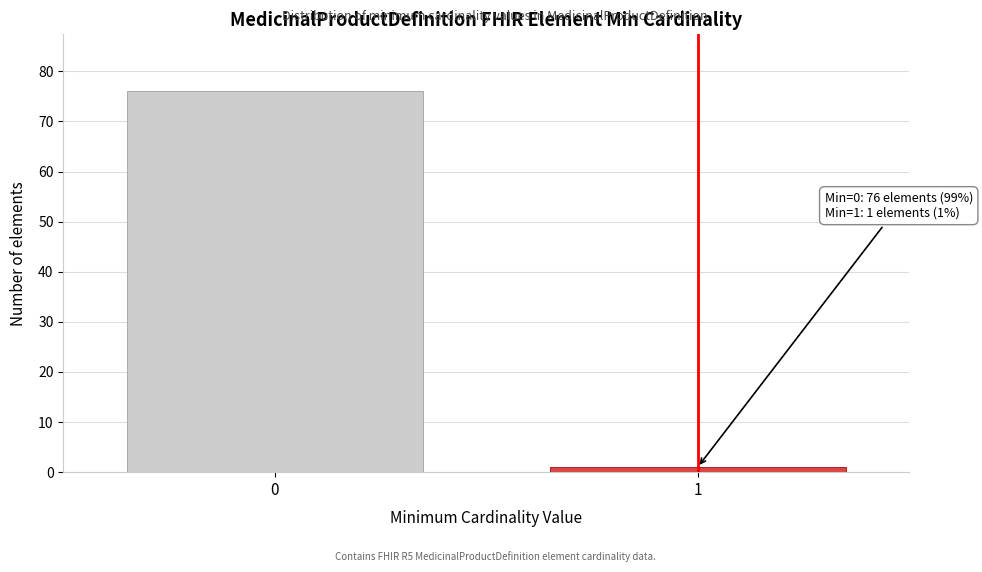

Reading left to right, what are all the values shown in this chart?

0=76	1=1